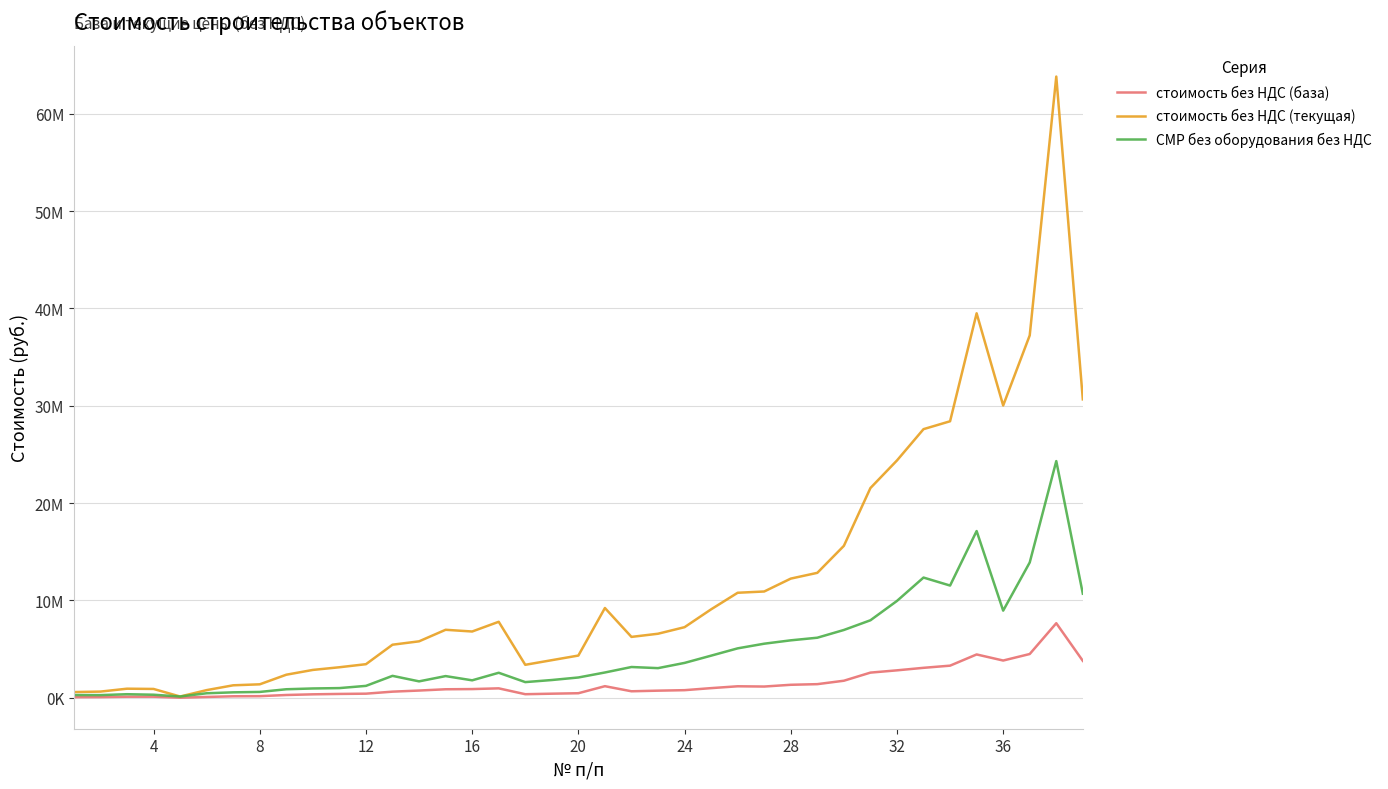

In стоимость без НДС (текущая), how many points are lower than both neighbors (excluding endpoints)?

5